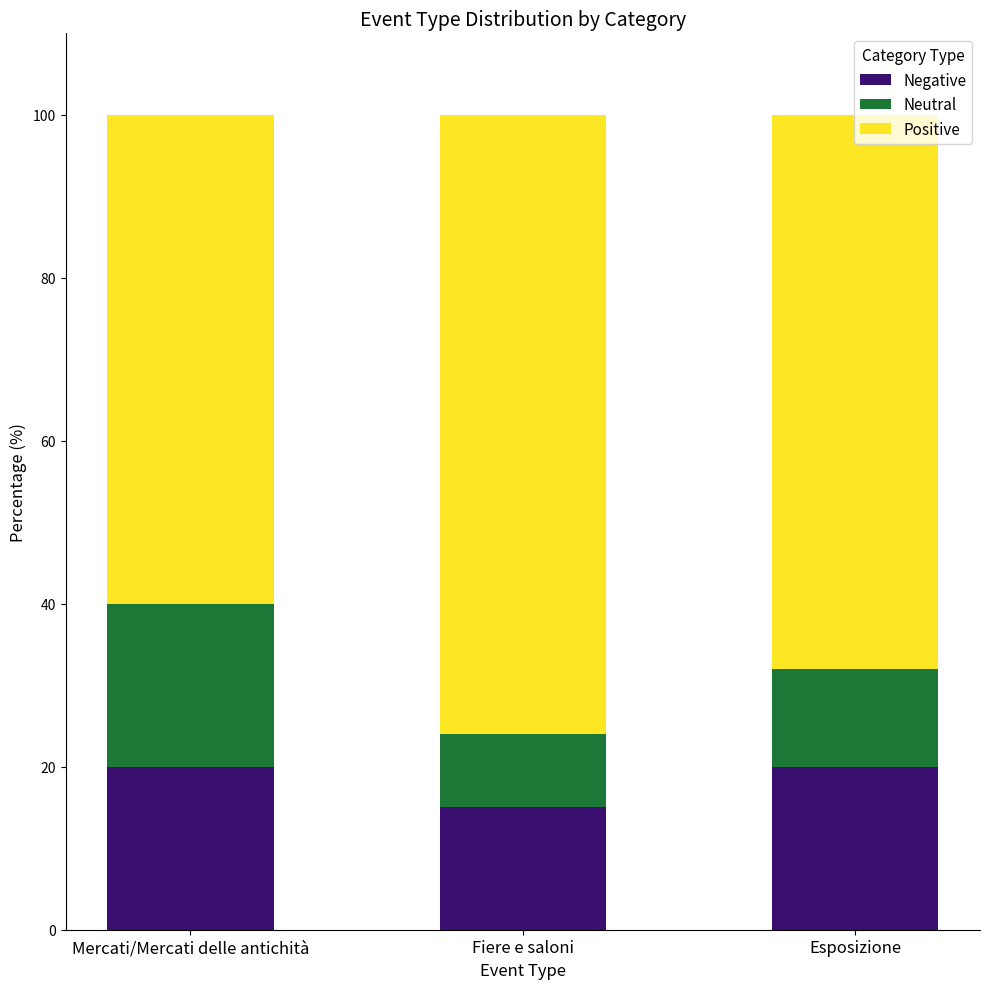

What are all the series names shown in the legend?

Negative, Neutral, Positive